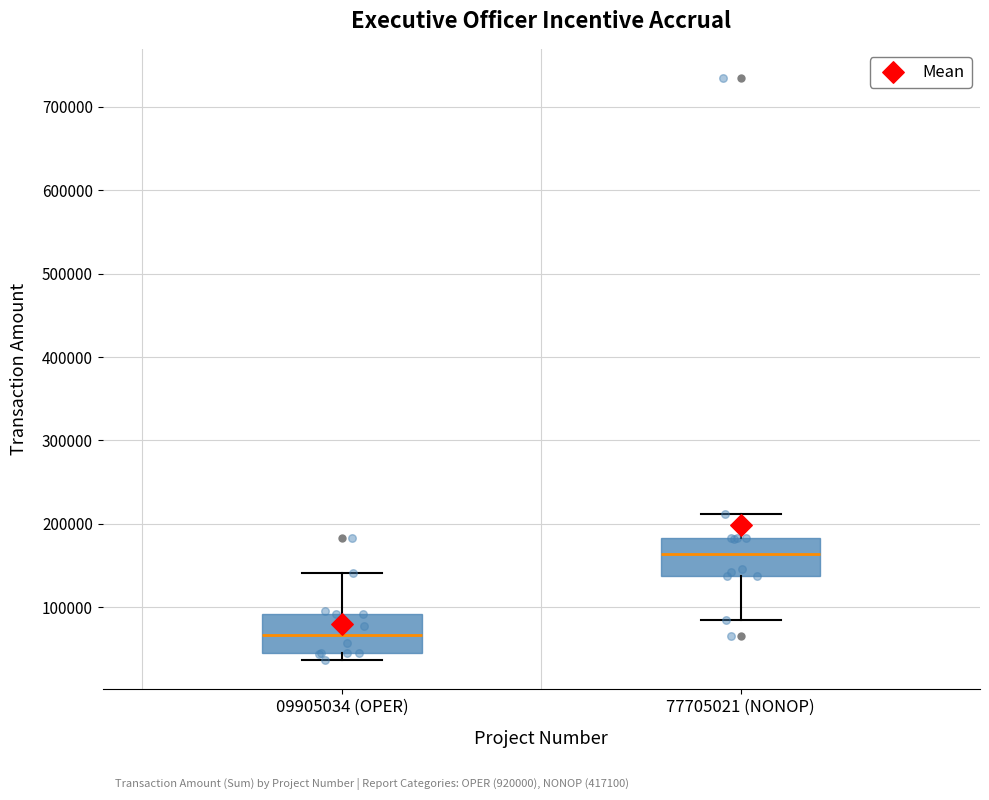

Where does the upper whisker of the box for 77705021 (NONOP) end on the y-axis? The values are not printed on the chart, so give them approximately, as read against the axis.

210000